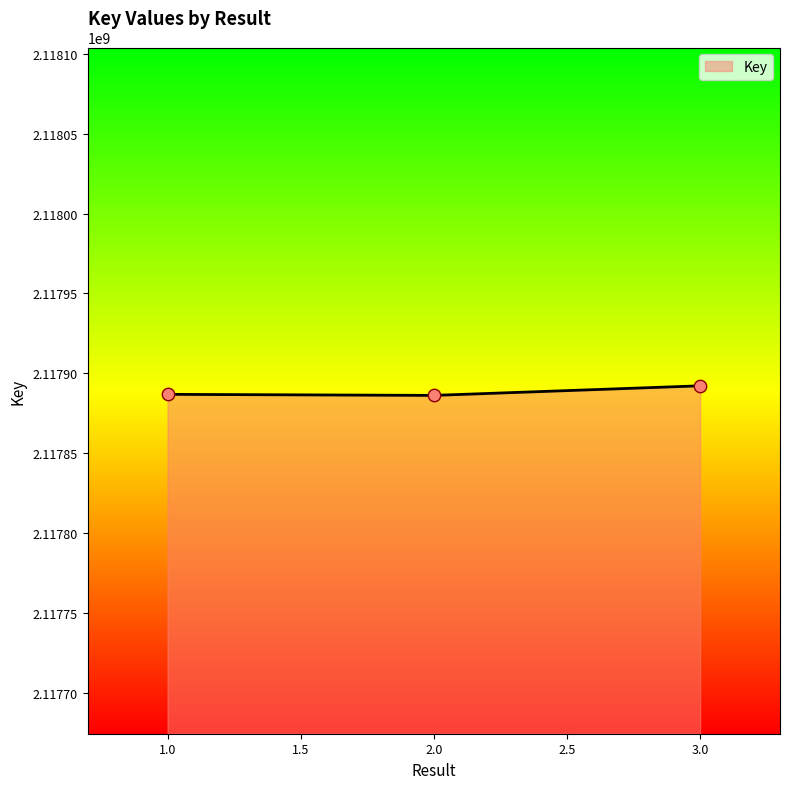

Approximately how many times larger is the value at 2.0 compared to 3.0?

1.0